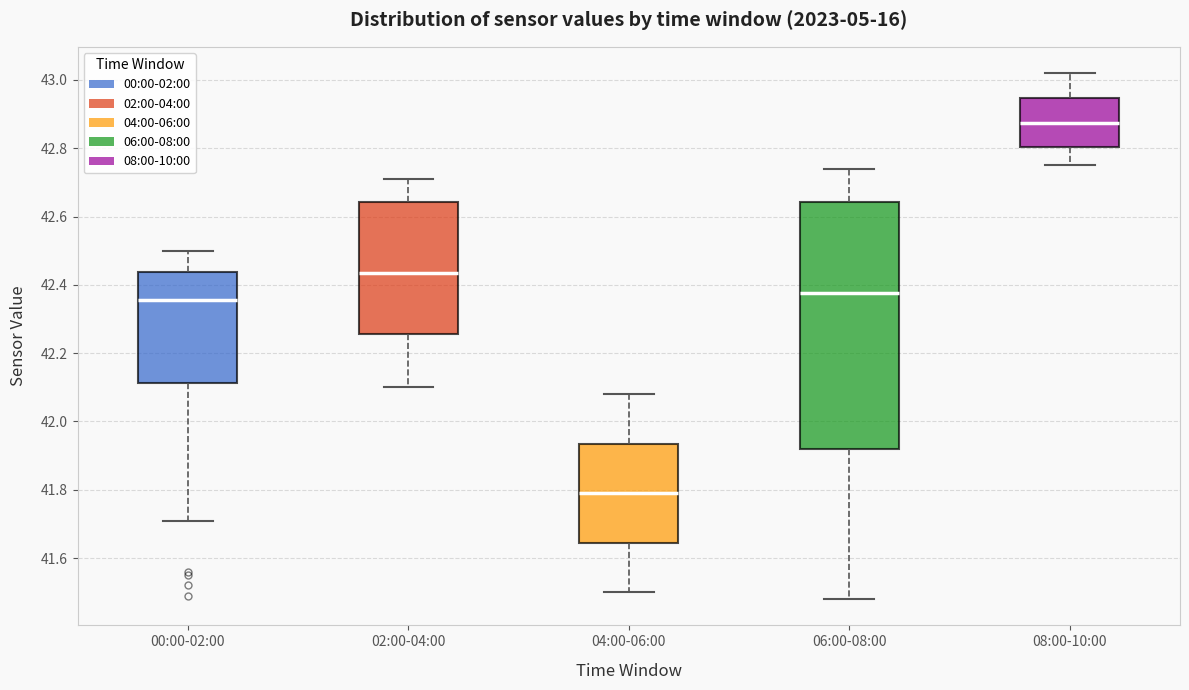

Which box is the tallest, from its lower edge to its upper edge?

06:00-08:00